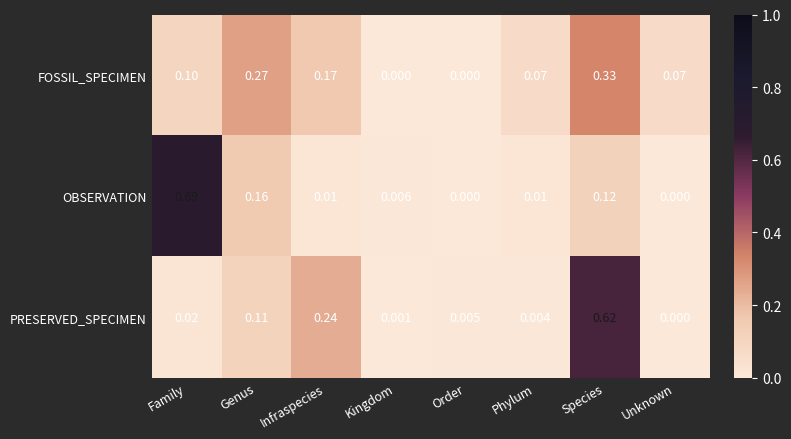

Which series has the widest spread of values?

OBSERVATION